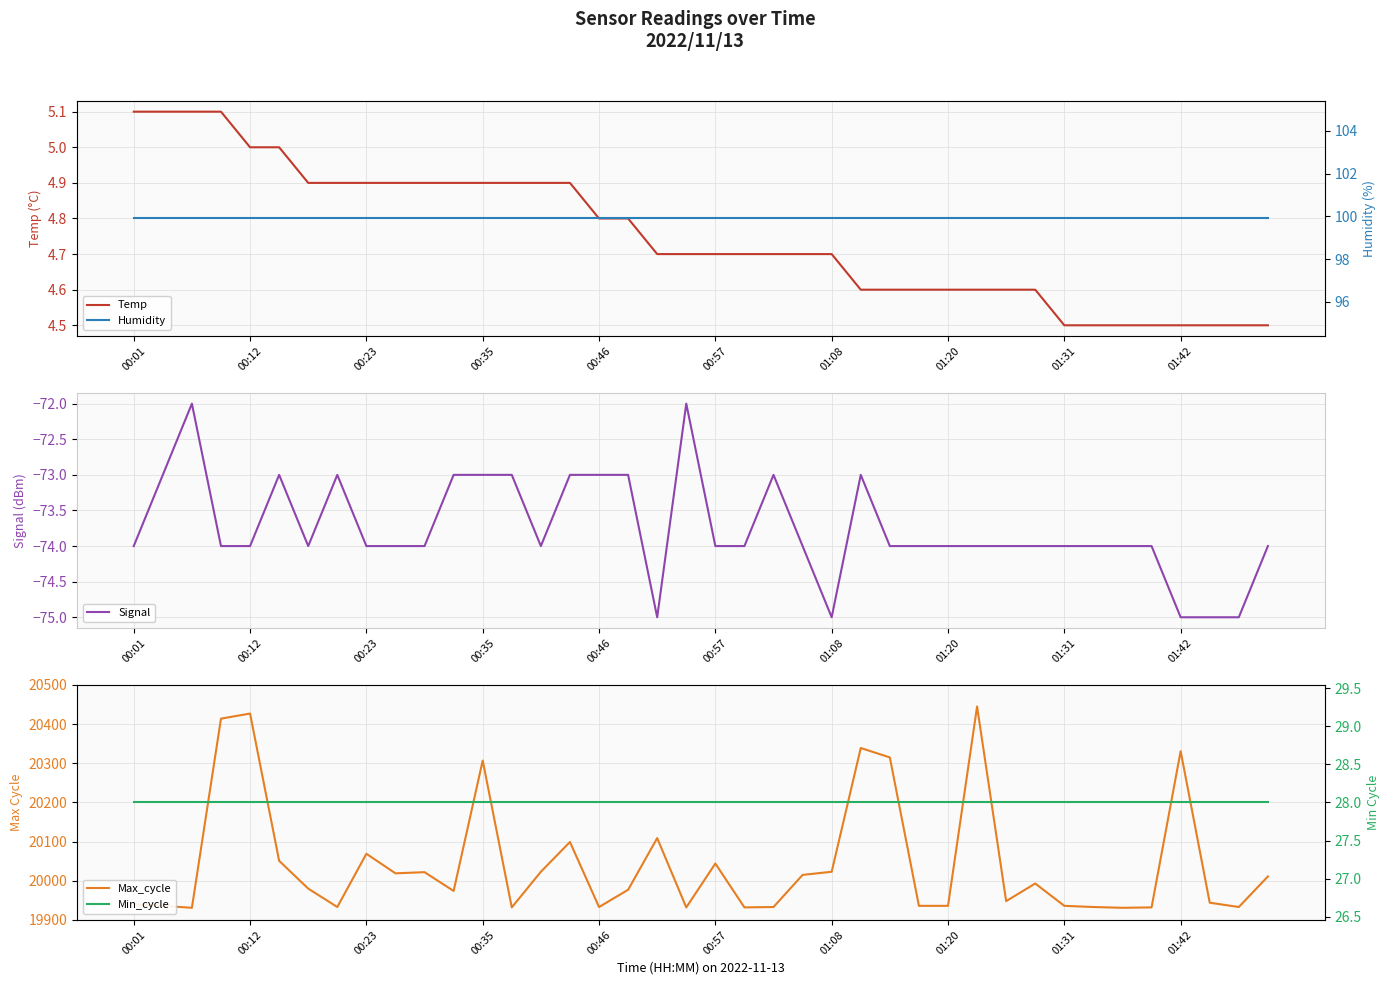

What is the highest value of the Temp series?

5.1